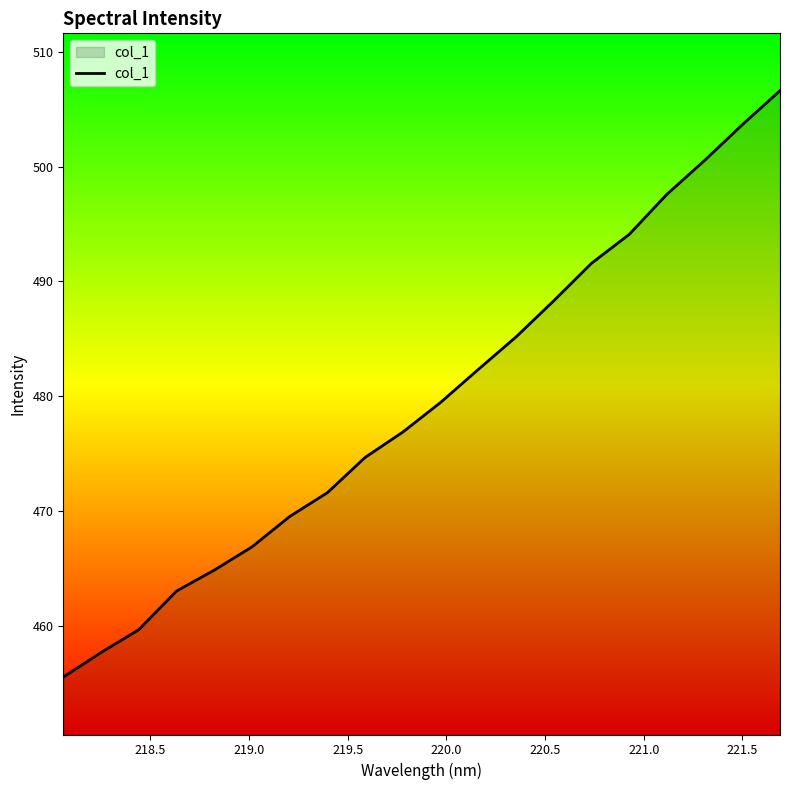

What is the difference between the maximum and minimum values?

51.1